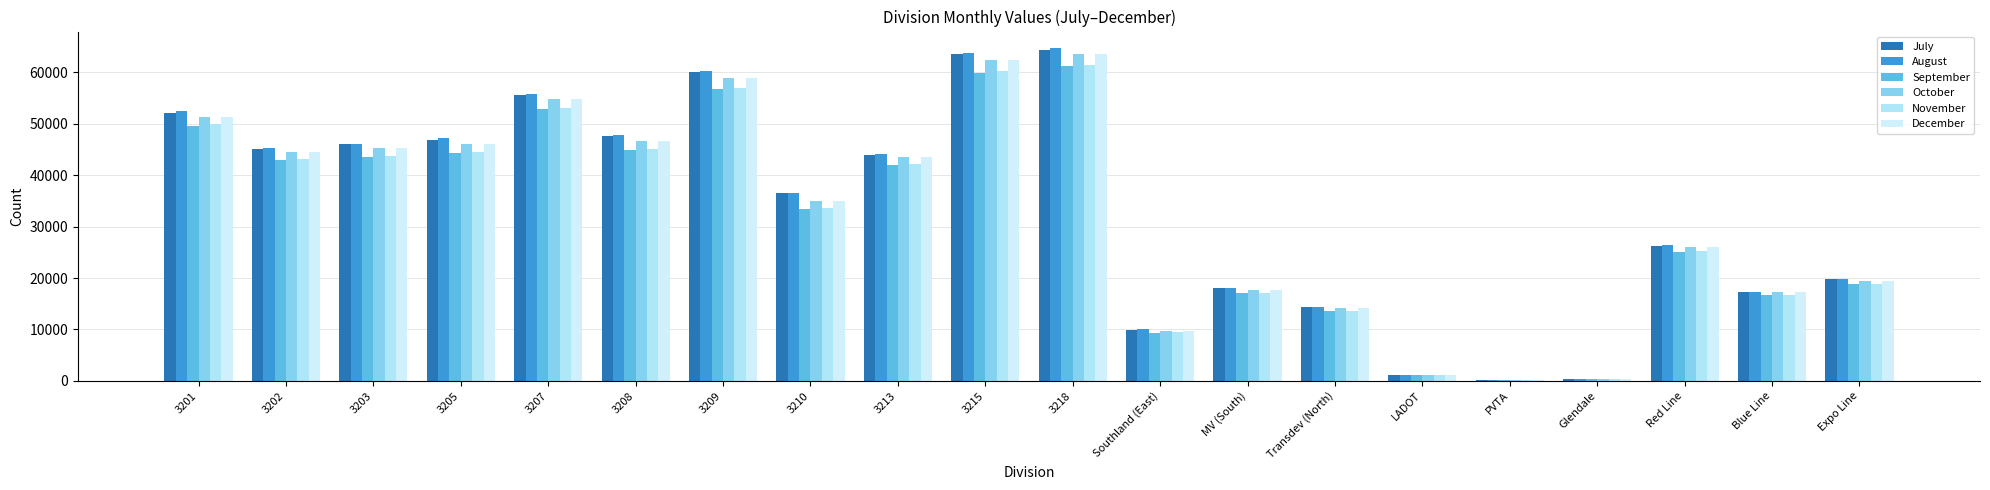

Reading right to left, extract all data points from this chart.

July: Expo Line=19745.6	Blue Line=17264.2	Red Line=26327.3	Glendale=319.0	PVTA=126.0	LADOT=1135.0	Transdev (North)=14385.5	MV (South)=18044.7	Southland (East)=9951.8	3218=64468.0	3215=63543.0	3213=43893.0	3210=36475.0	3209=60169.0	3208=47605.0	3207=55622.0	3205=46884.0	3203=46004.0	3202=45037.0	3201=52131.0
August: Expo Line=19756.2	Blue Line=17288.4	Red Line=26425.2	Glendale=320.0	PVTA=126.0	LADOT=1140.0	Transdev (North)=14421.2	MV (South)=18107.8	Southland (East)=10004.3	3218=64732.0	3215=63793.0	3213=44128.0	3210=36537.0	3209=60357.0	3208=47756.0	3207=55888.0	3205=47181.0	3203=46147.0	3202=45318.0	3201=52522.0
September: Expo Line=18810.2	Blue Line=16710.4	Red Line=25127.3	Glendale=301.0	PVTA=119.0	LADOT=1072.0	Transdev (North)=13632.2	MV (South)=17021.7	Southland (East)=9357.4	3218=61210.0	3215=59986.0	3213=41991.0	3210=33510.0	3209=56771.0	3208=44899.0	3207=52804.0	3205=44278.0	3203=43607.0	3202=42953.0	3201=49554.0
October: Expo Line=19513.3	Blue Line=17264.2	Red Line=26045.7	Glendale=313.0	PVTA=123.0	LADOT=1114.0	Transdev (North)=14157.8	MV (South)=17696.7	Southland (East)=9734.6	3218=63529.0	3215=62350.0	3213=43492.0	3210=35083.0	3209=59021.0	3208=46683.0	3207=54802.0	3205=46006.0	3203=45282.0	3202=44520.0	3201=51398.0
November: Expo Line=18820.8	Blue Line=16734.6	Red Line=25225.2	Glendale=302.0	PVTA=119.0	LADOT=1076.0	Transdev (North)=13667.9	MV (South)=17084.8	Southland (East)=9409.9	3218=61474.0	3215=60237.0	3213=42227.0	3210=33571.0	3209=56958.0	3208=45050.0	3207=53070.0	3205=44575.0	3203=43750.0	3202=43233.0	3201=49945.0
December: Expo Line=19513.3	Blue Line=17264.2	Red Line=26045.7	Glendale=313.0	PVTA=123.0	LADOT=1114.0	Transdev (North)=14157.8	MV (South)=17696.7	Southland (East)=9734.6	3218=63529.0	3215=62350.0	3213=43492.0	3210=35083.0	3209=59021.0	3208=46683.0	3207=54802.0	3205=46006.0	3203=45282.0	3202=44520.0	3201=51398.0